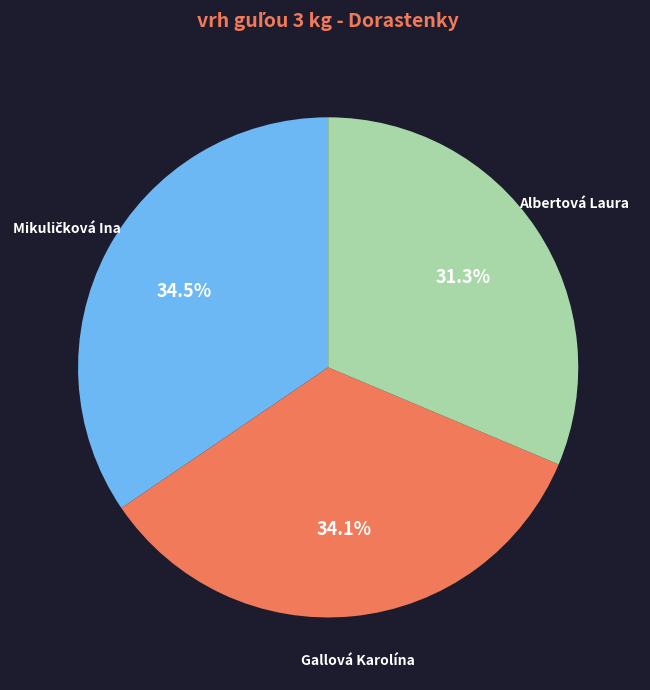

What percentage is NOT represented by Gallová Karolína?

65.9%